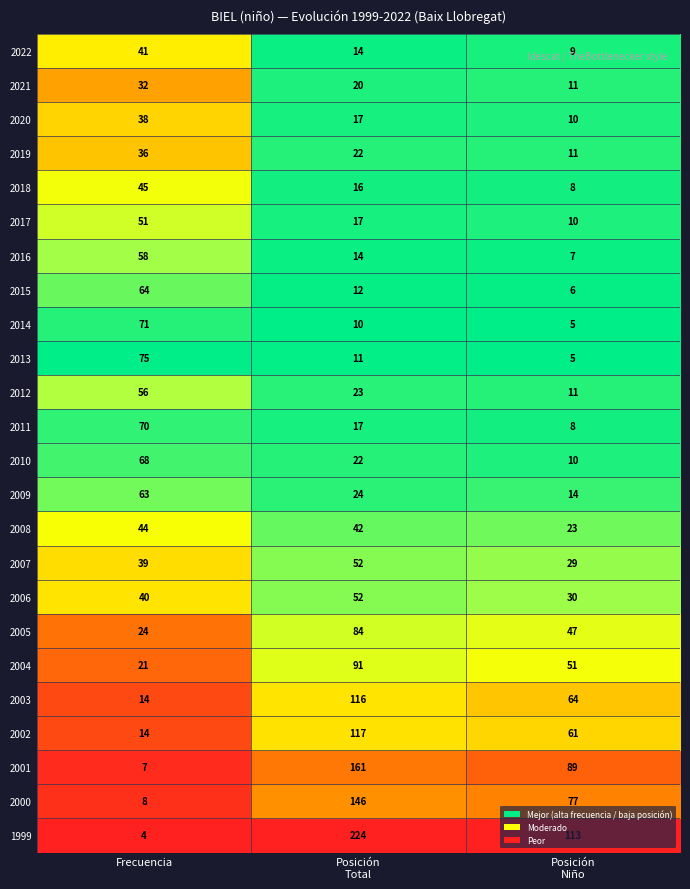

Which series has the widest spread of values?

1999